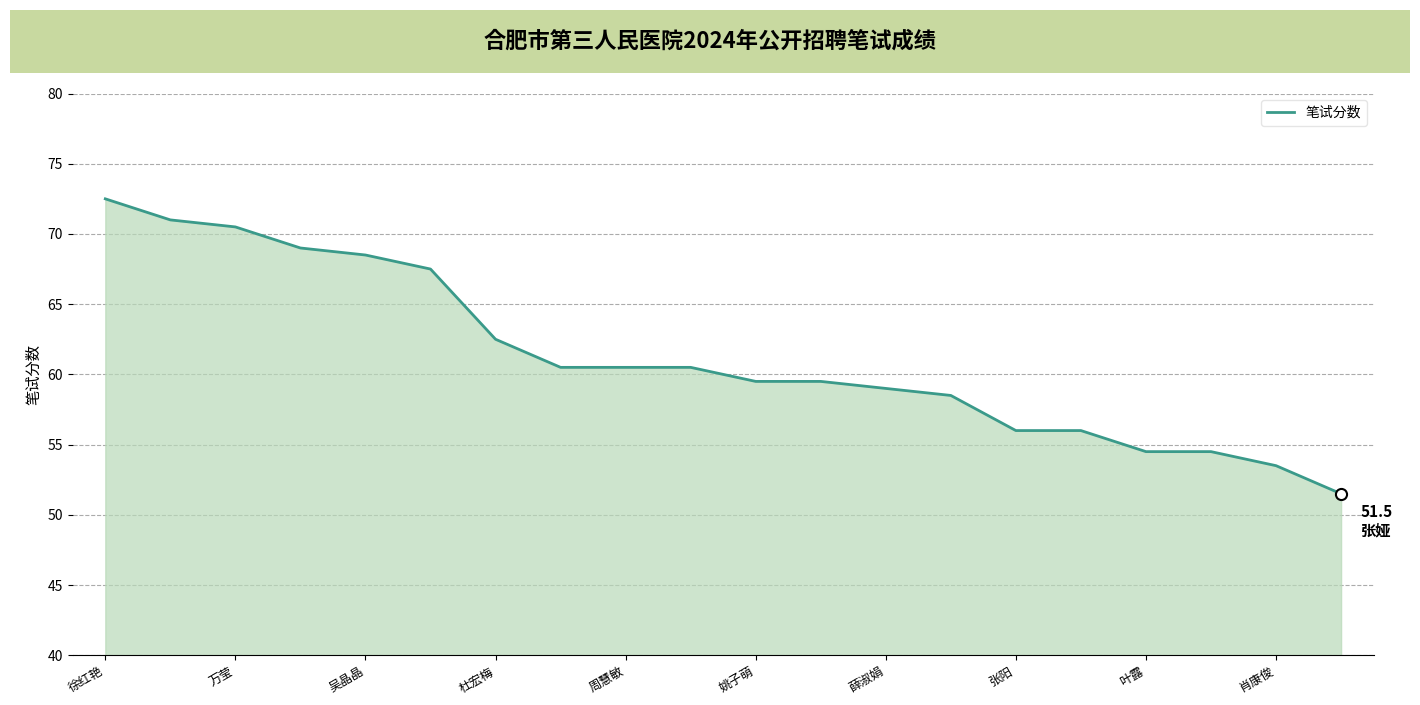

What is the difference between the maximum and minimum values?

21.0